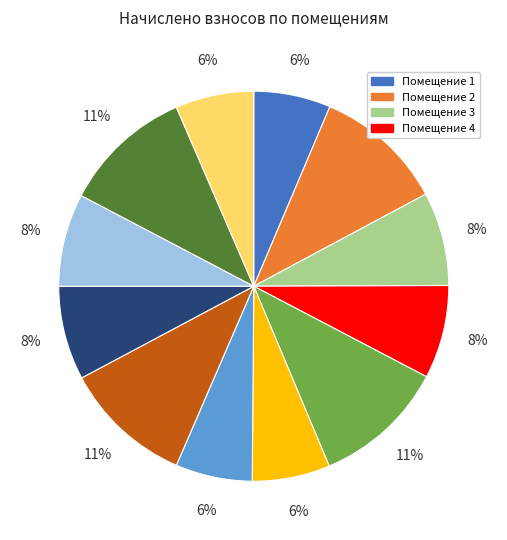

To the nearest percent, what is the average slice percentage?

8%